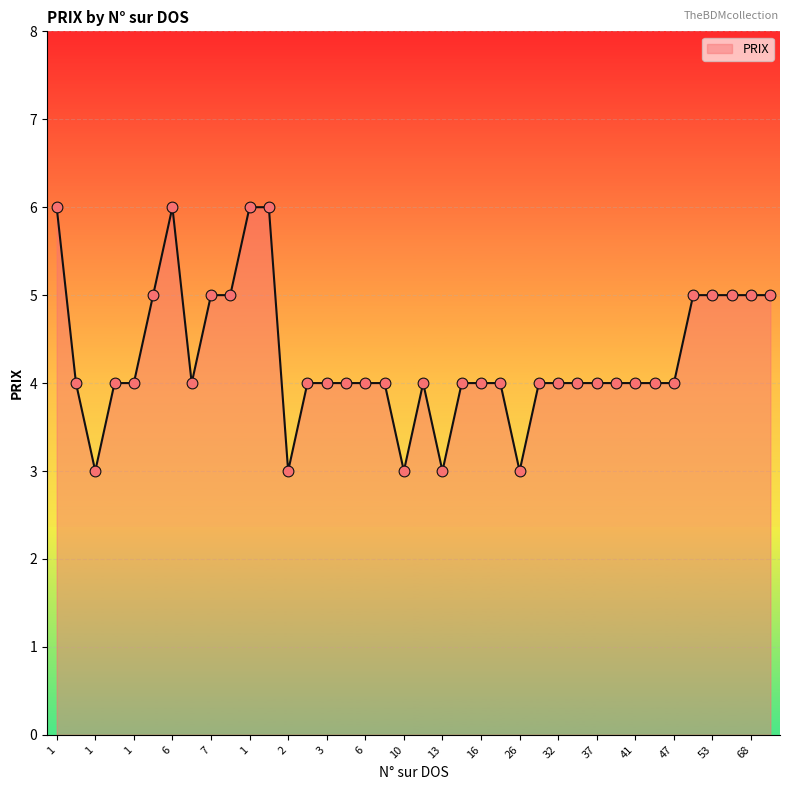

What is the greatest value displayed?

6